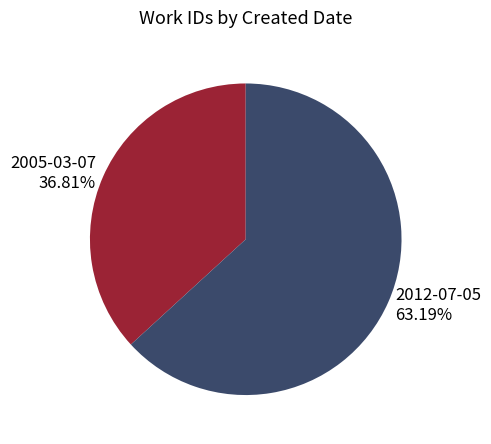

How many segments does this pie chart have?

2